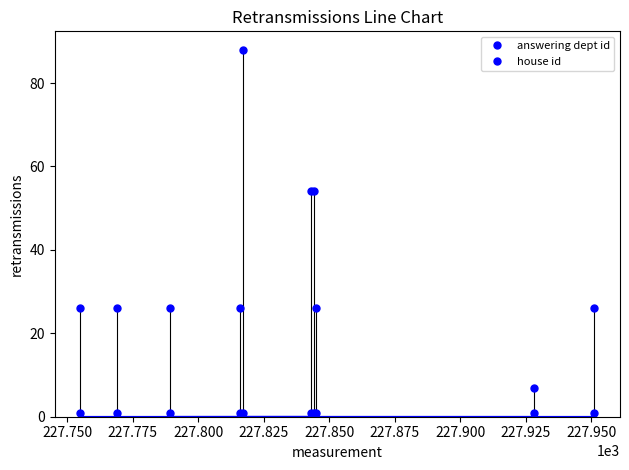

Which series changed the most between 227.900 and 227.925?

answering dept id